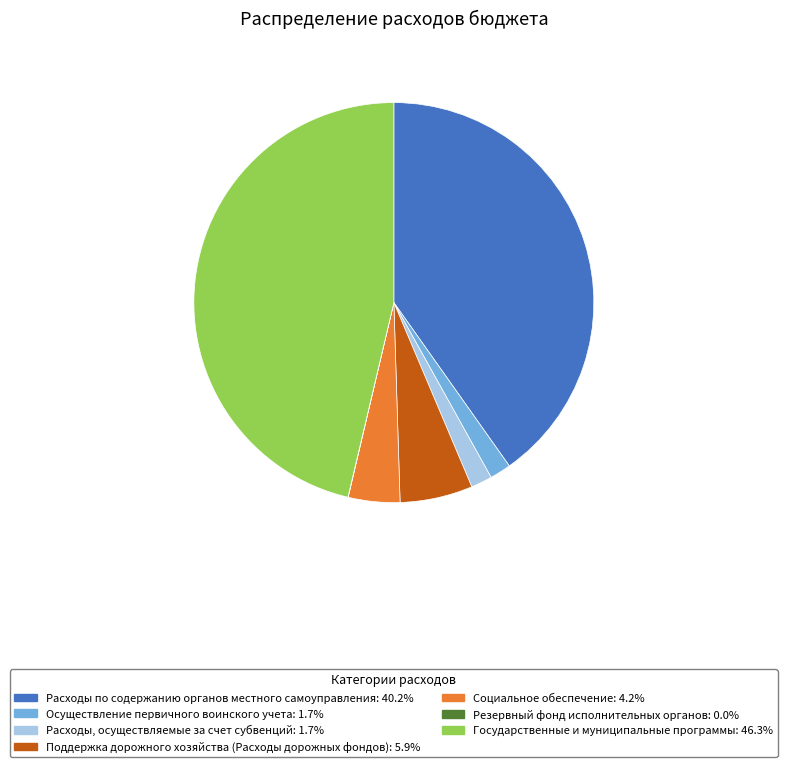

Approximately how many times larger is the value at Осуществление первичного воинского учета: 1.7% compared to Поддержка дорожного хозяйства (Расходы дорожных фондов): 5.9%?

0.3